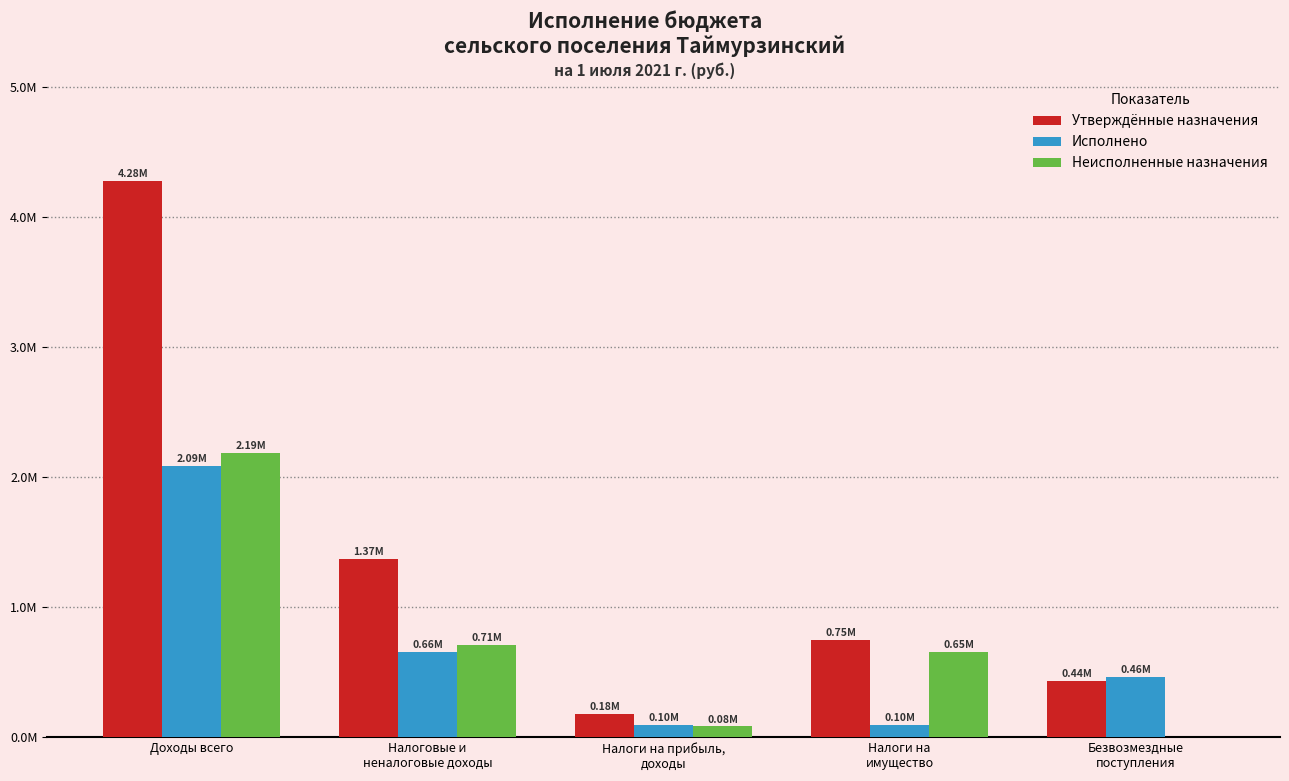

Is the value of Исполнено at Налоги на
имущество greater than the value of Утверждённые назначения at Налоговые и
неналоговые доходы?

No